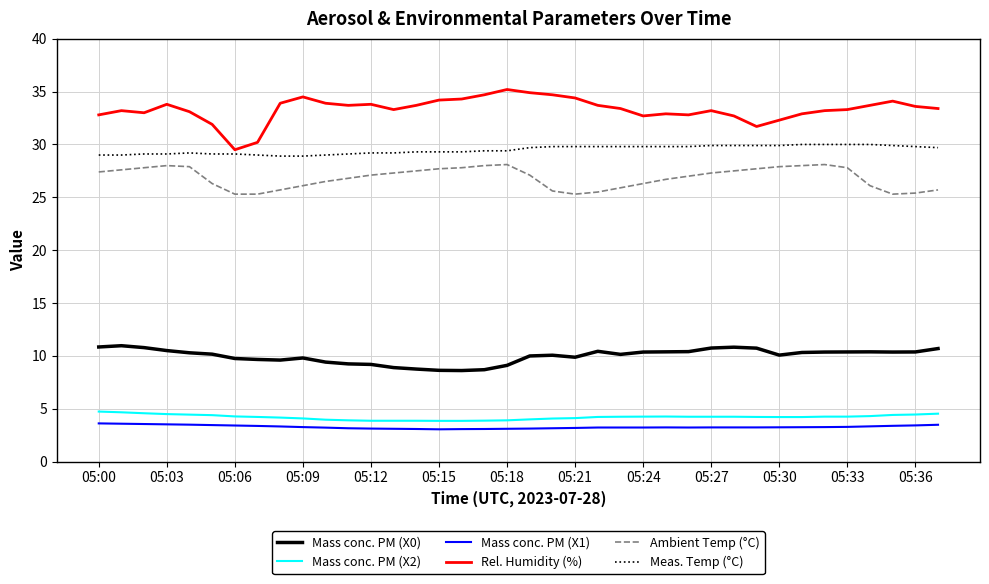

What is the maximum value shown in the chart?

35.2